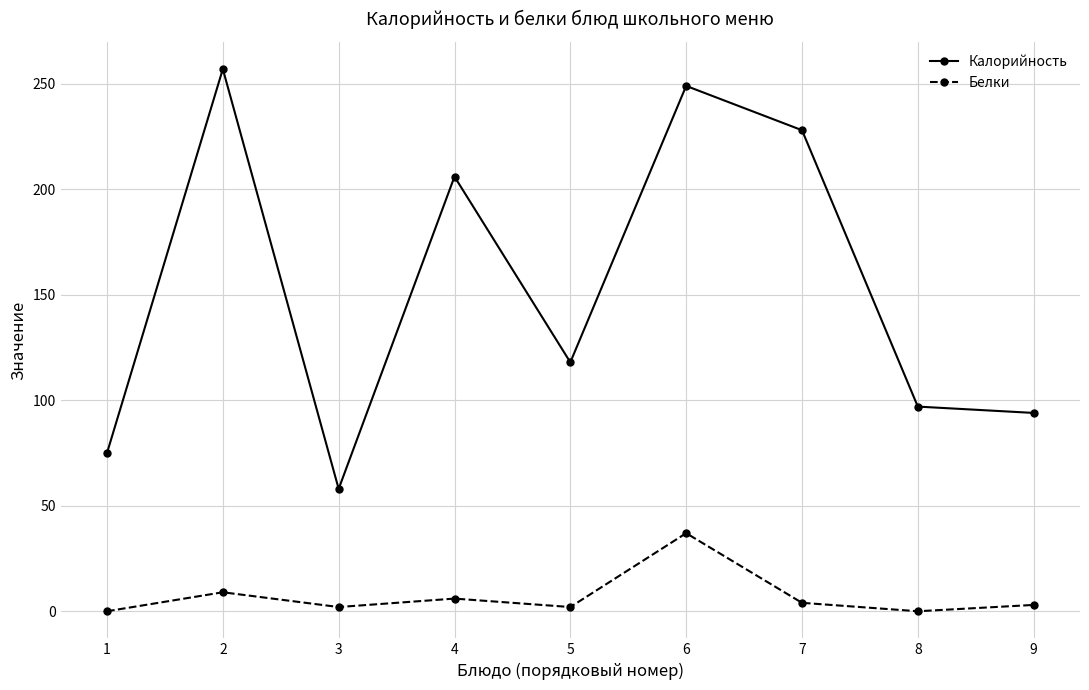

What is the difference between the highest and lowest values at 4?

200